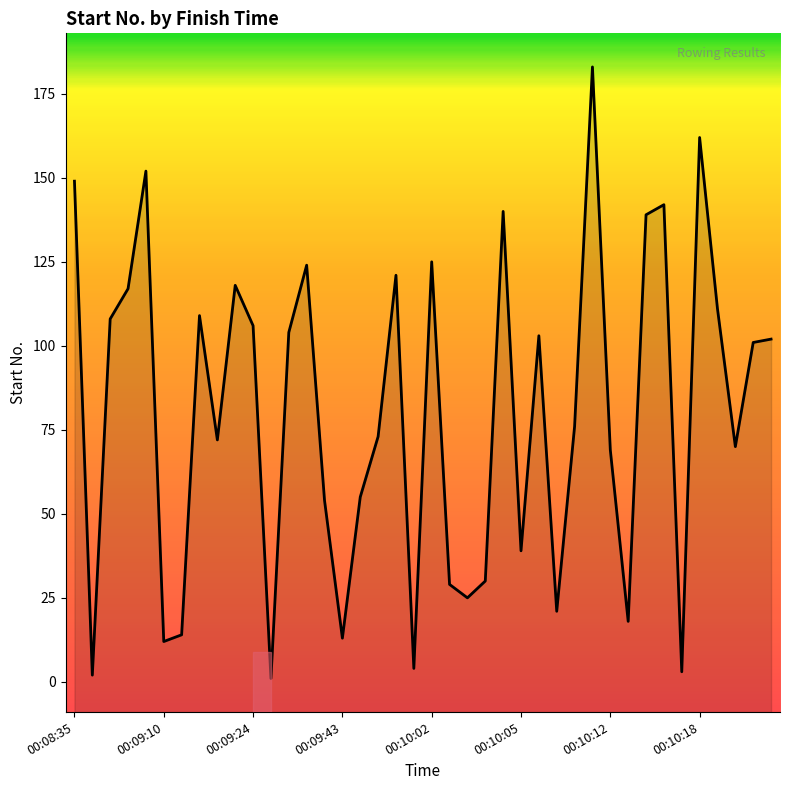

Which category has the lowest value across all series?

11